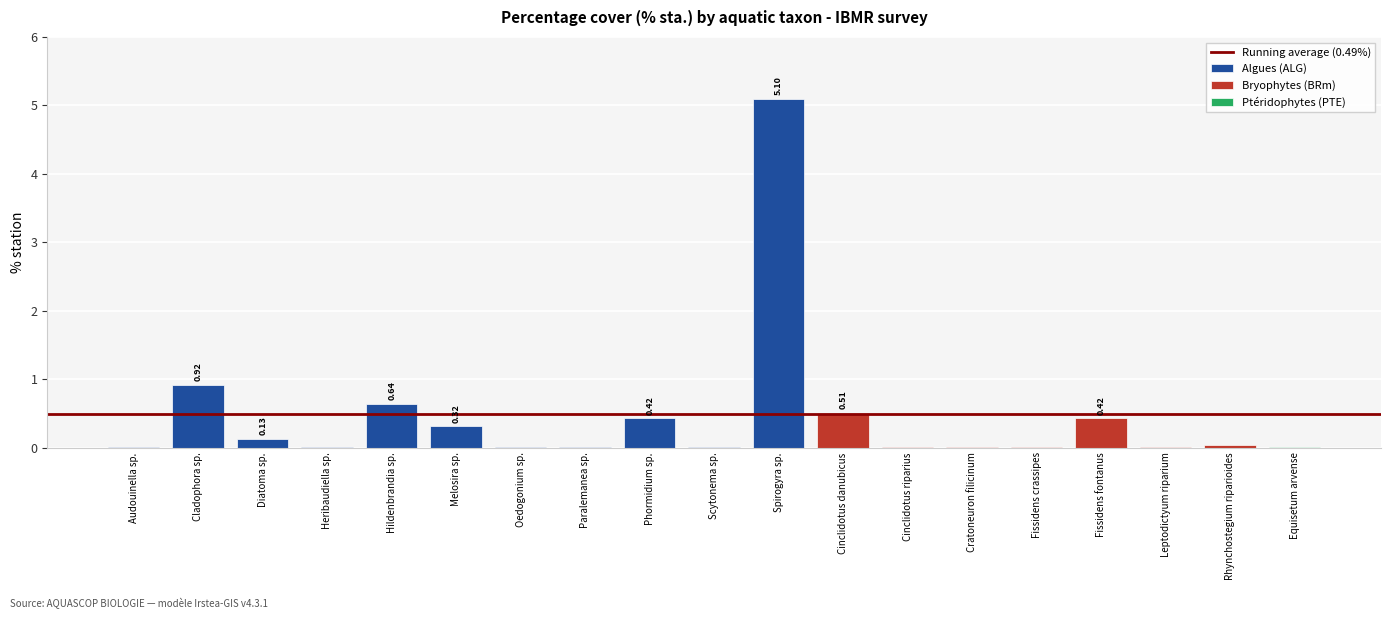

What value does the data have at Spirogyra sp.?

5.1